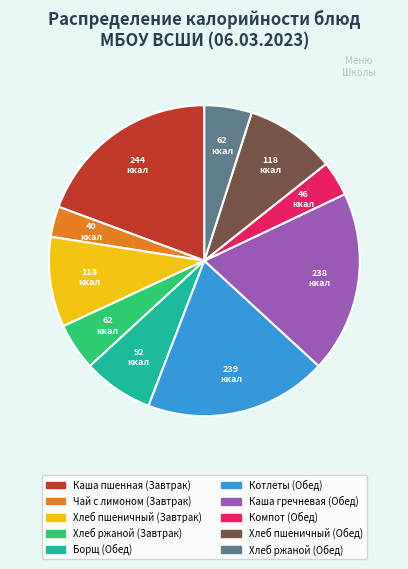

Is there a majority slice in this chart?

No